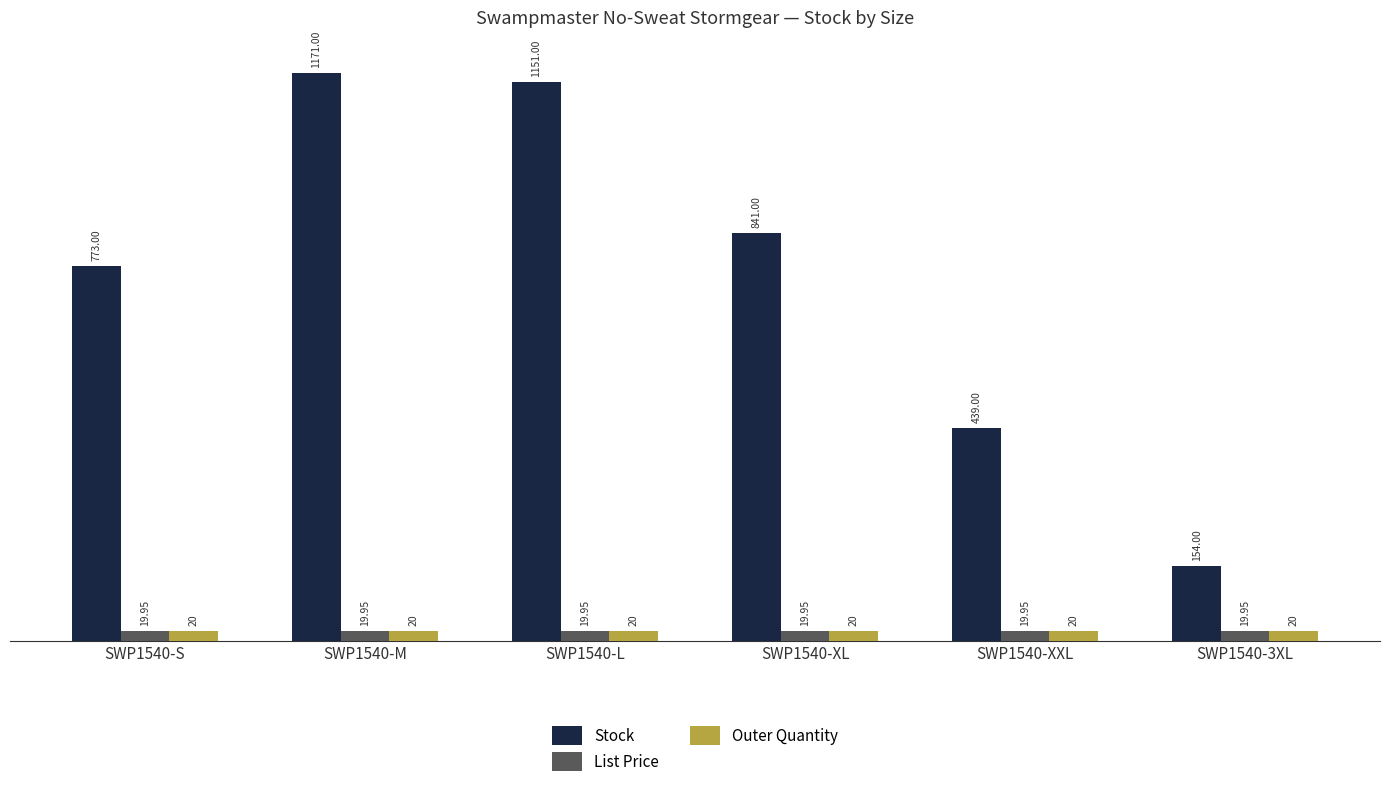

Which series changed the most between SWP1540-XL and SWP1540-3XL?

Stock